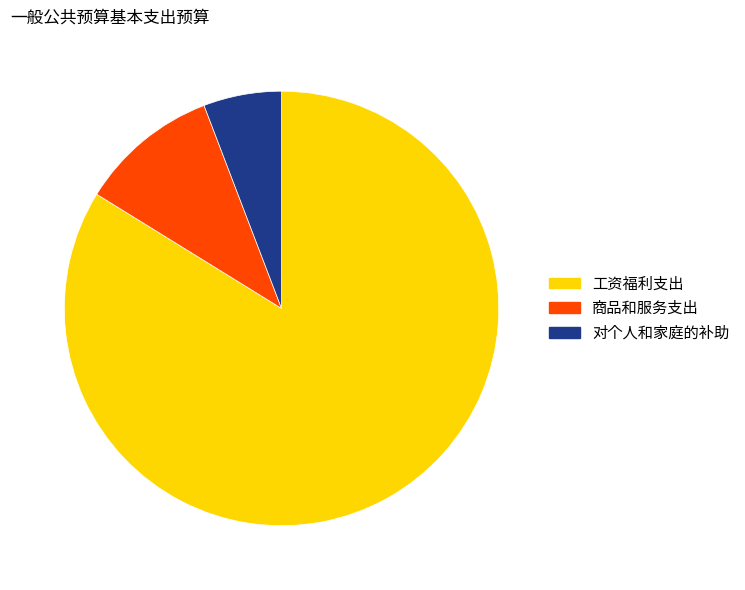

Between 对个人和家庭的补助 and 工资福利支出, which is larger?

工资福利支出